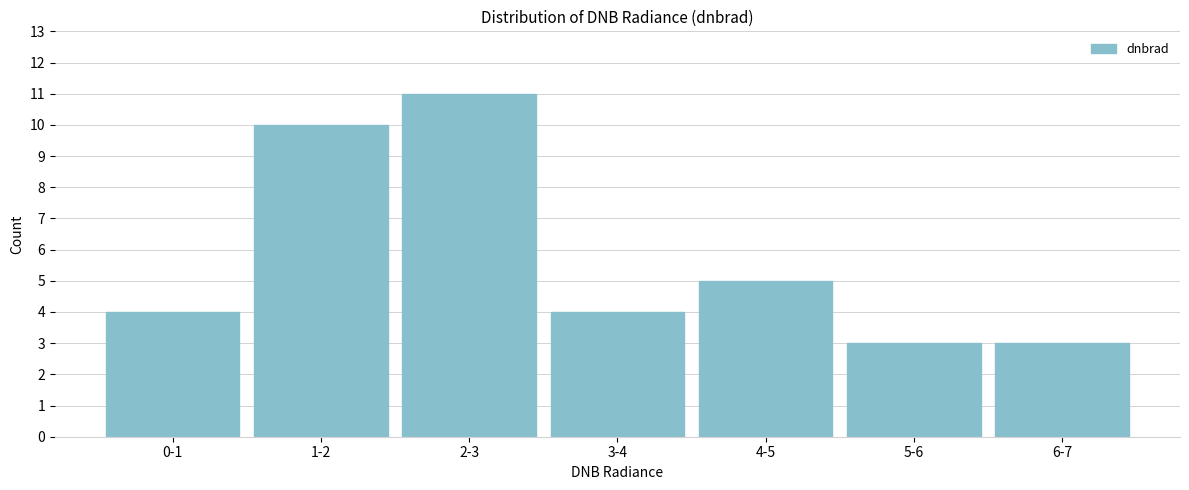

Reading right to left, extract all data points from this chart.

6-7=3	5-6=3	4-5=5	3-4=4	2-3=11	1-2=10	0-1=4